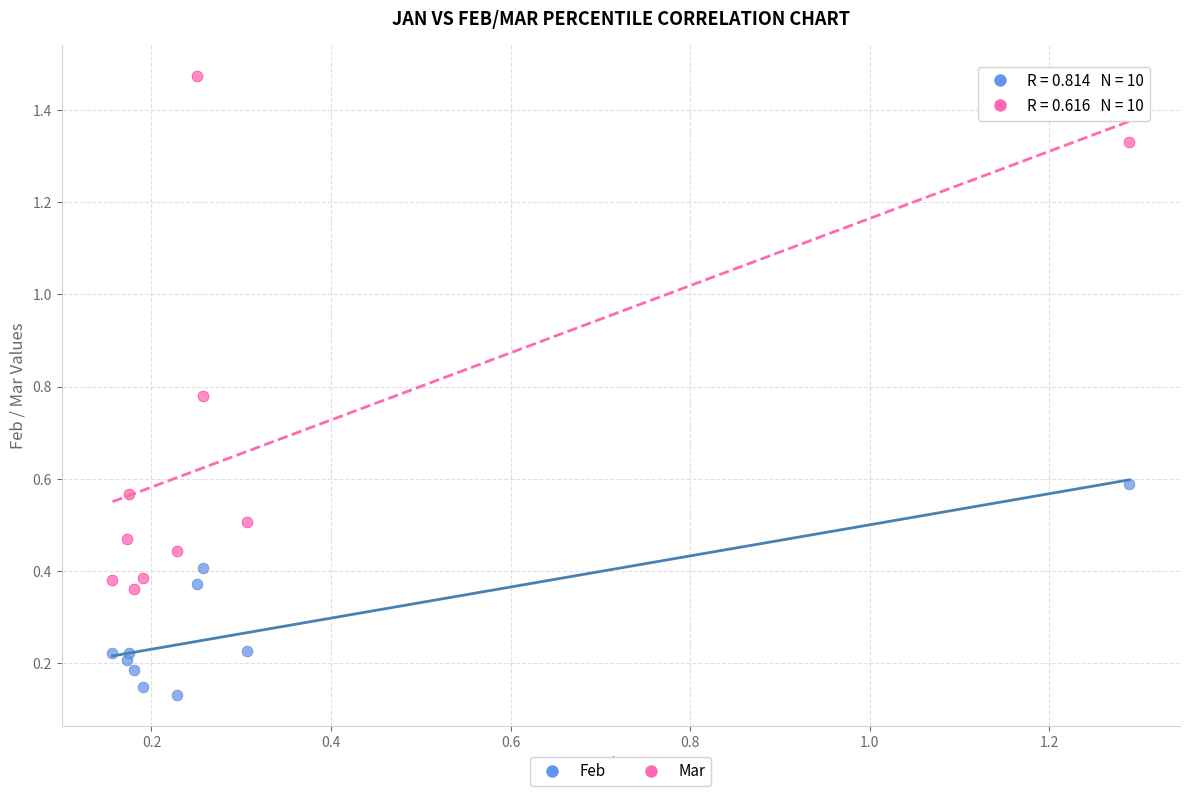

Which series contains the lowest Y value?

Feb